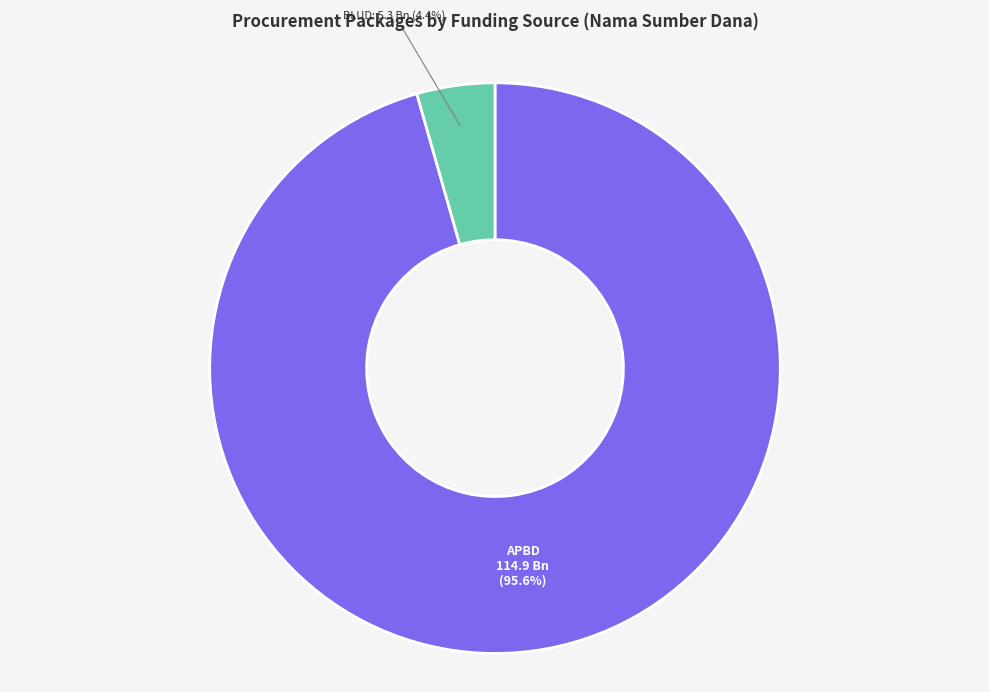

Is there any slice that represents more than half of the pie?

Yes